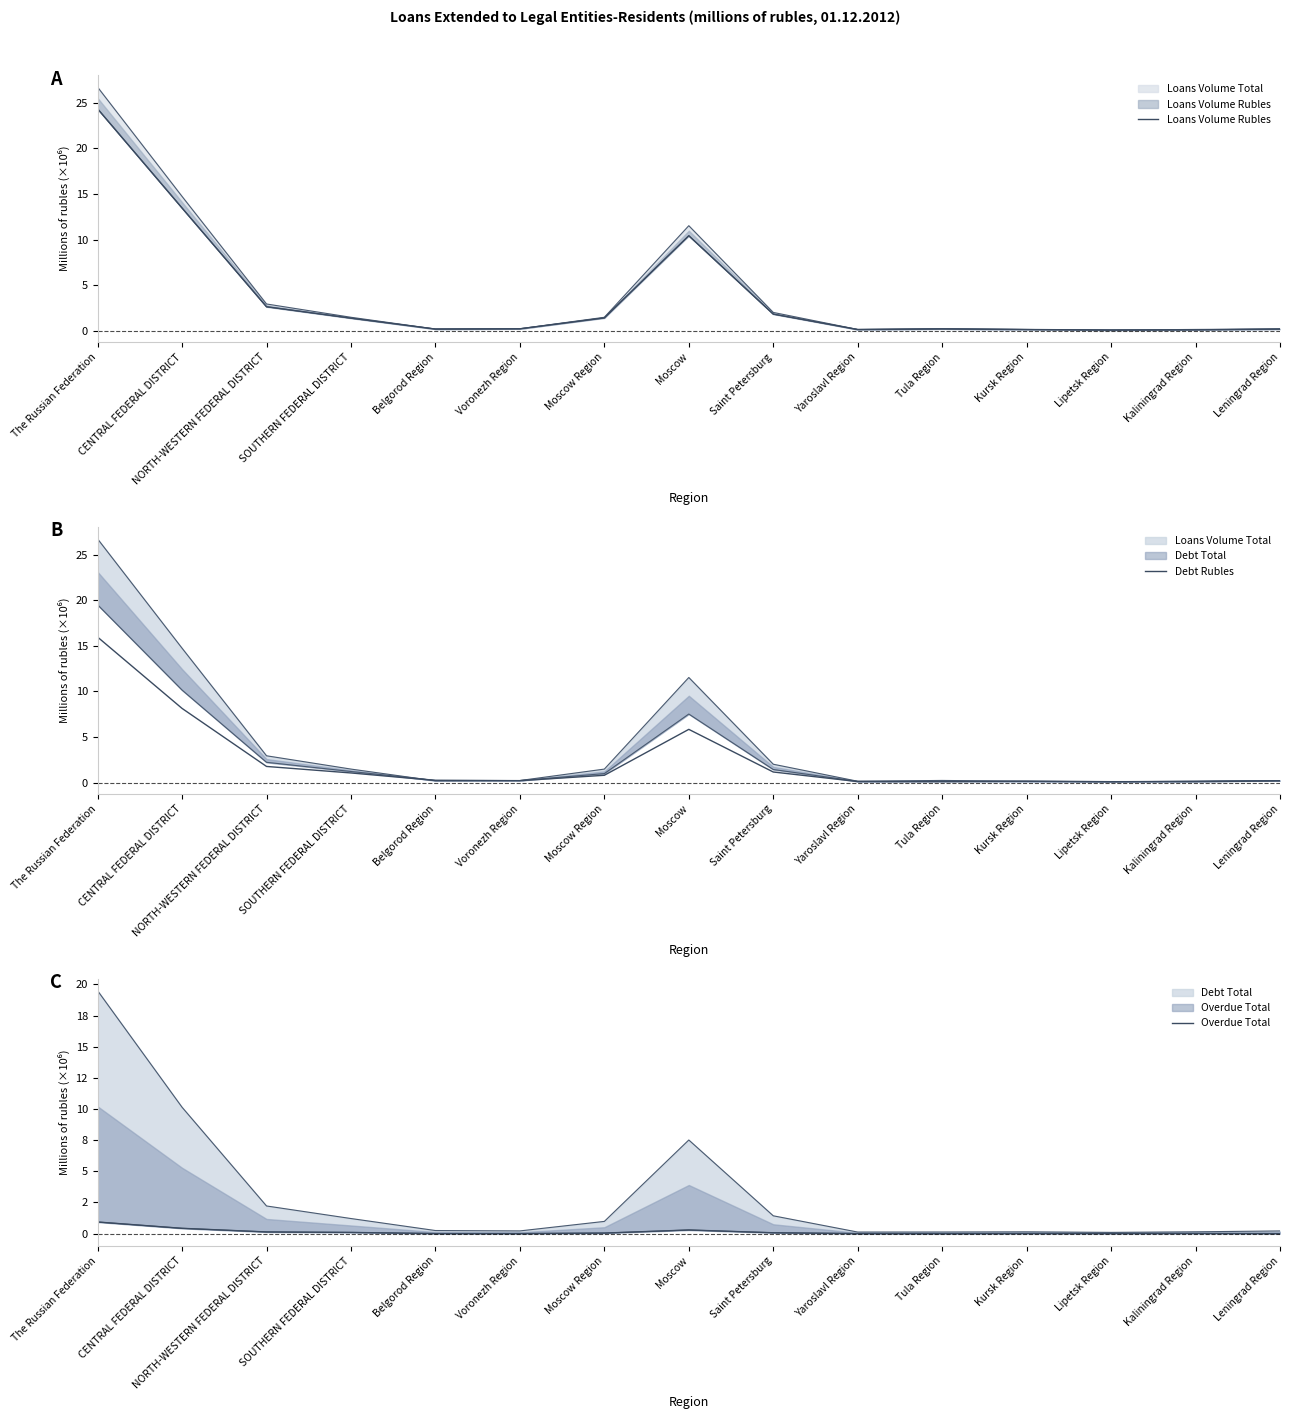

Is it true that Debt Rubles equals 3.3 at CENTRAL FEDERAL DISTRICT?

False